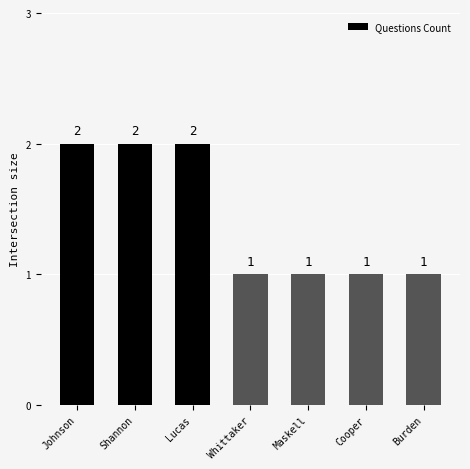

Reading left to right, what are all the values shown in this chart?

2	2	2	1	1	1	1